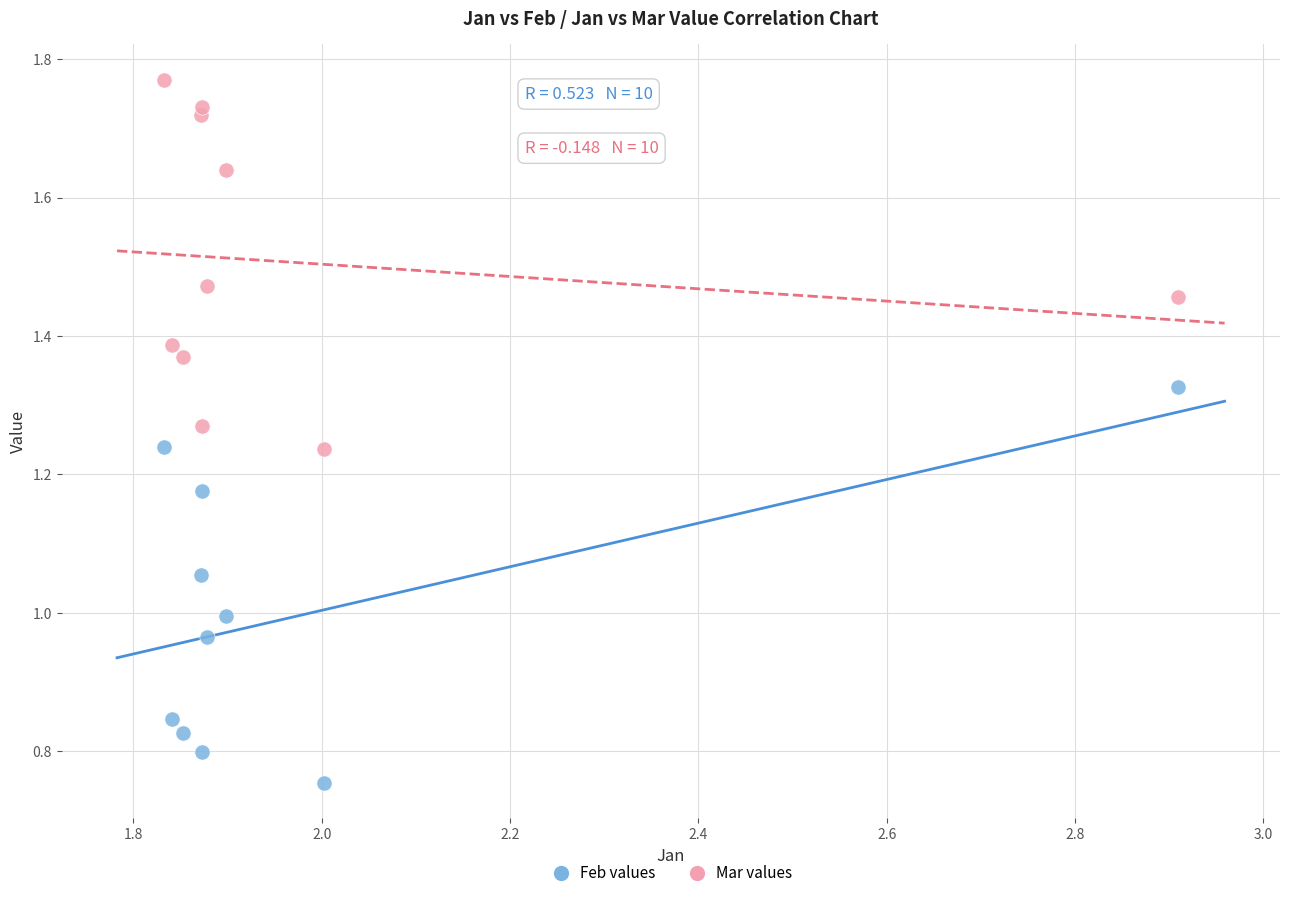

Which series contains the lowest Y value?

Feb values